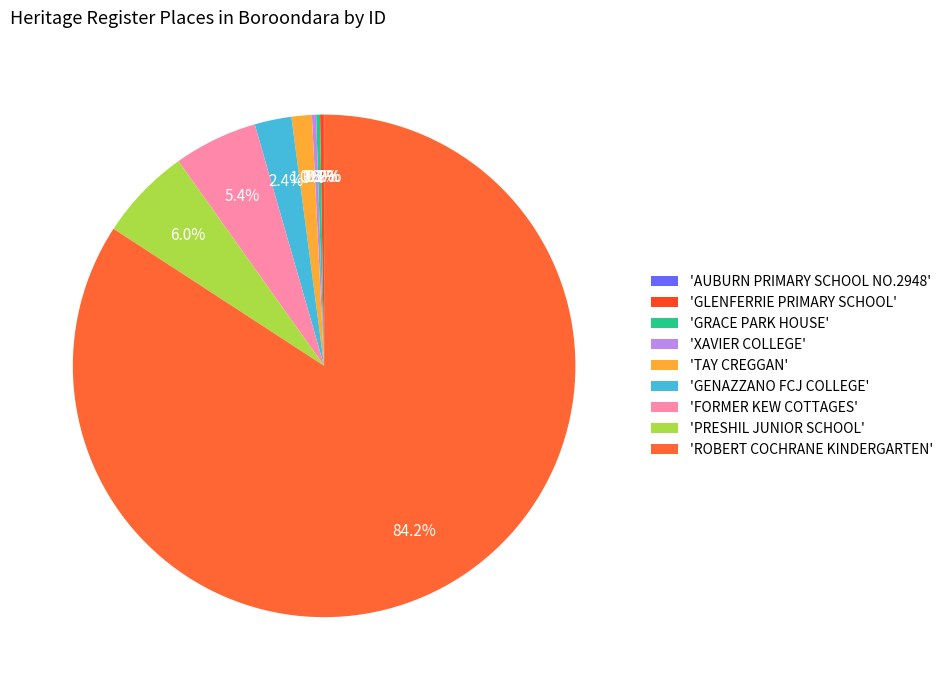

Count the number of slices in the pie.

9